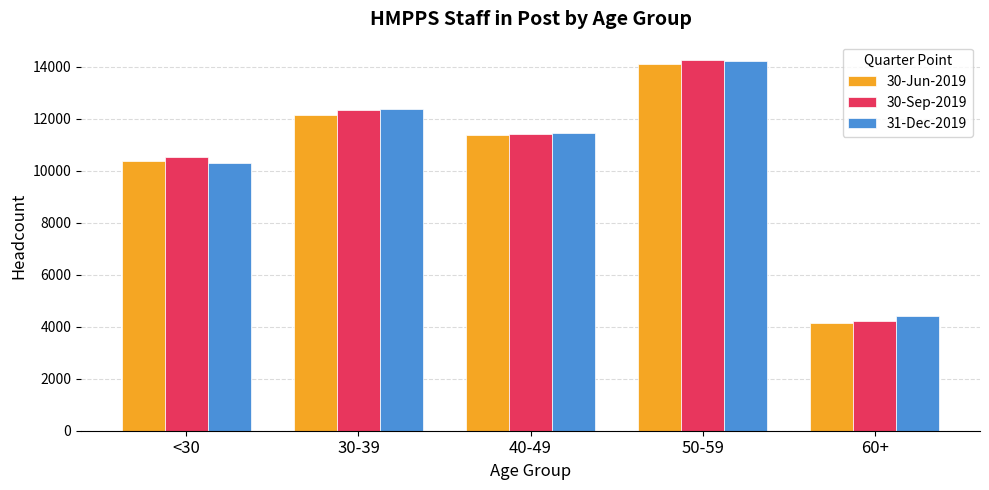

What is the difference between the second highest and minimum values in the 30-Jun-2019 series?

7987